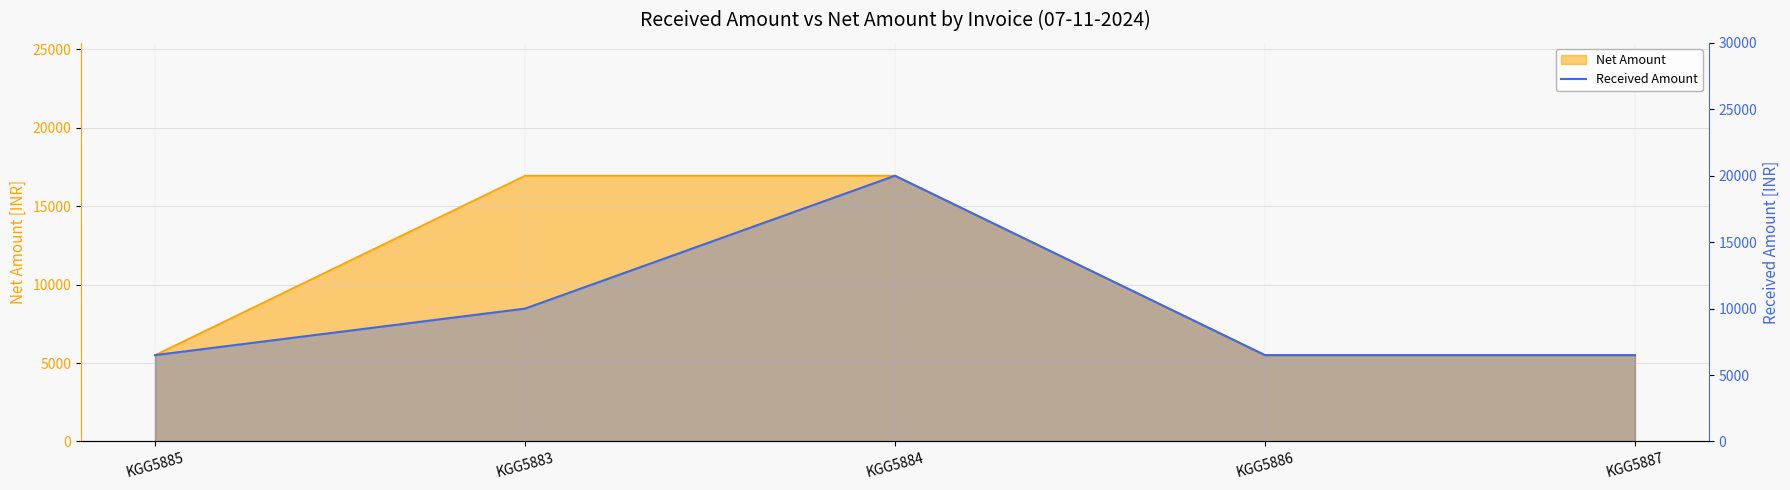

What is the change in value from KGG5883 to KGG5884?

+10000